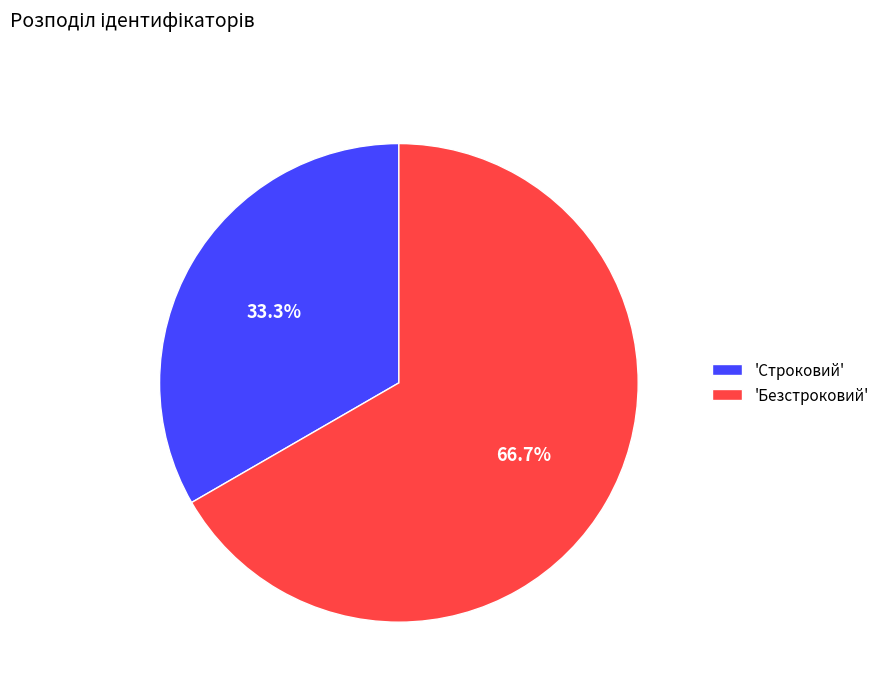

Approximately how many times larger is the value at 'Строковий' compared to 'Безстроковий'?

0.5